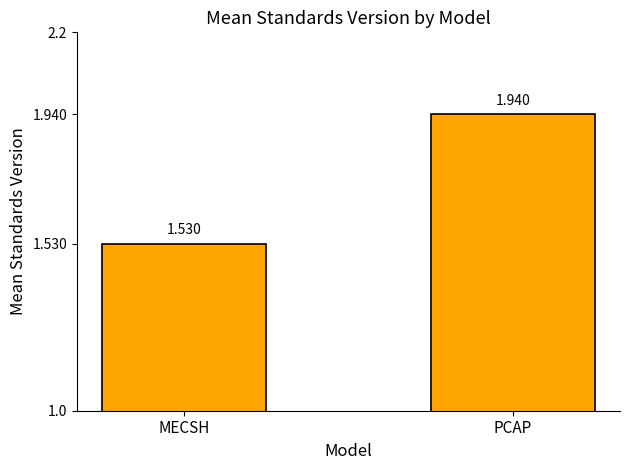

At which label is the value closest to 1?

MECSH